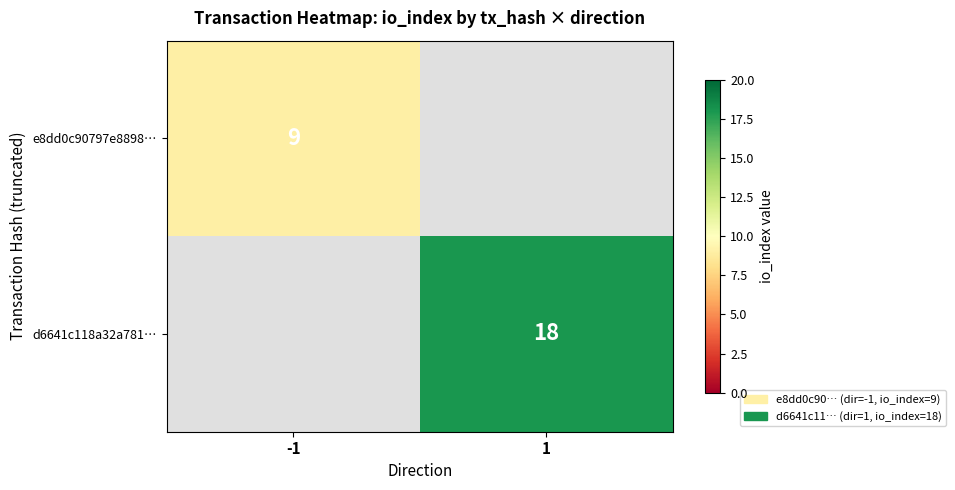

True or false: d6641c118a32a781… has a value of 18 at 1.

True